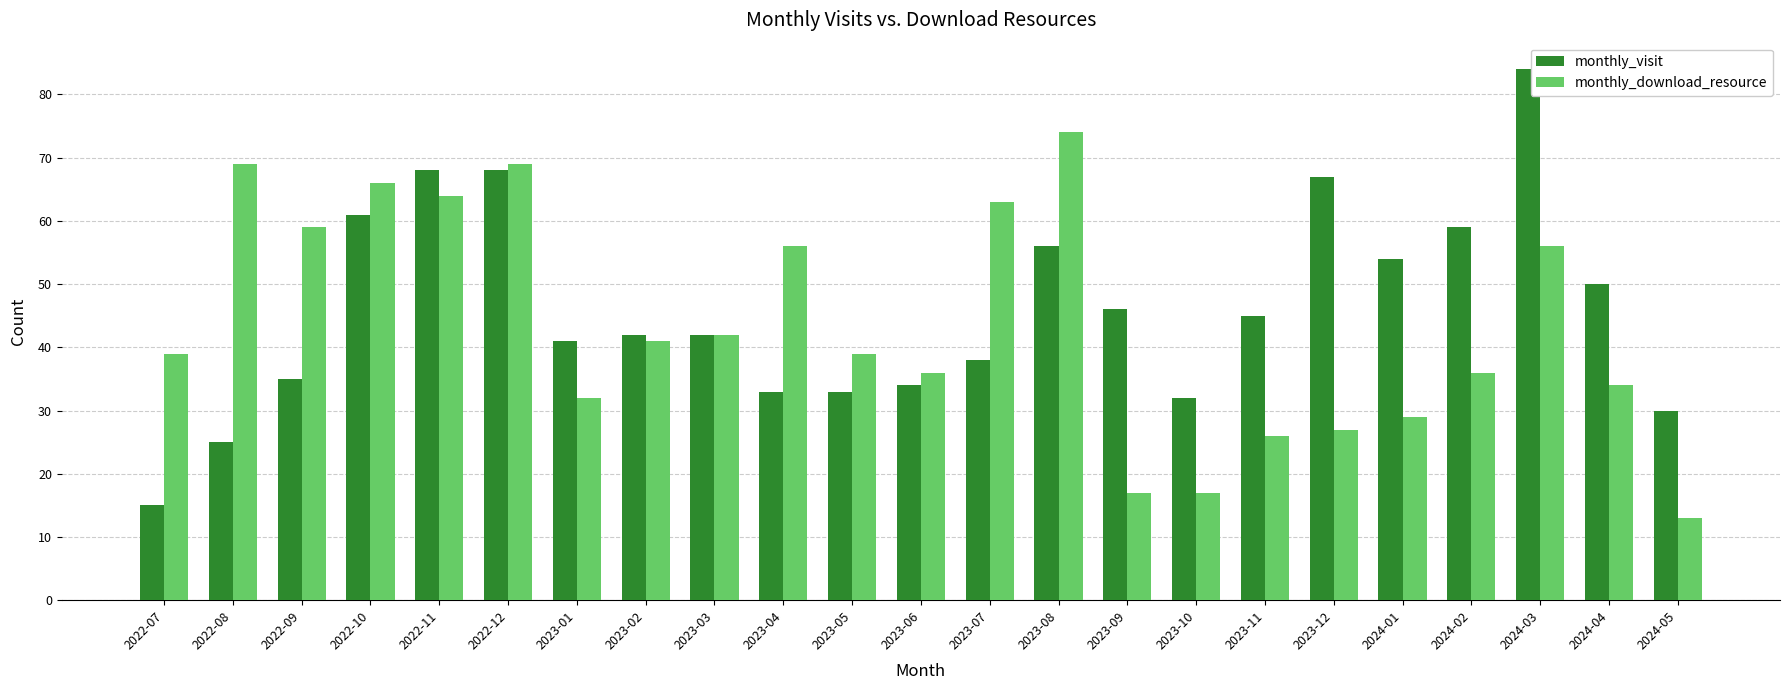

At which label does monthly_download_resource reach its minimum?

2024-05